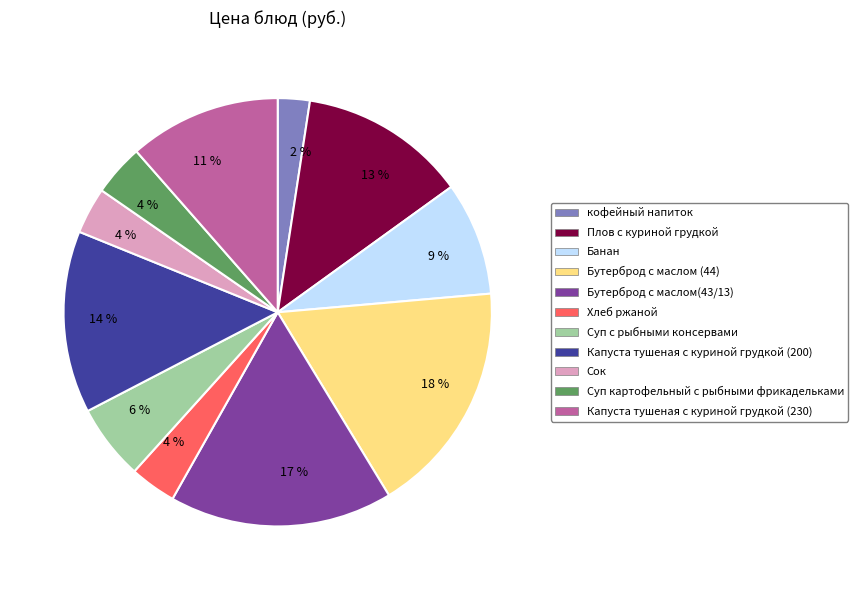

Is there any slice that represents more than half of the pie?

No